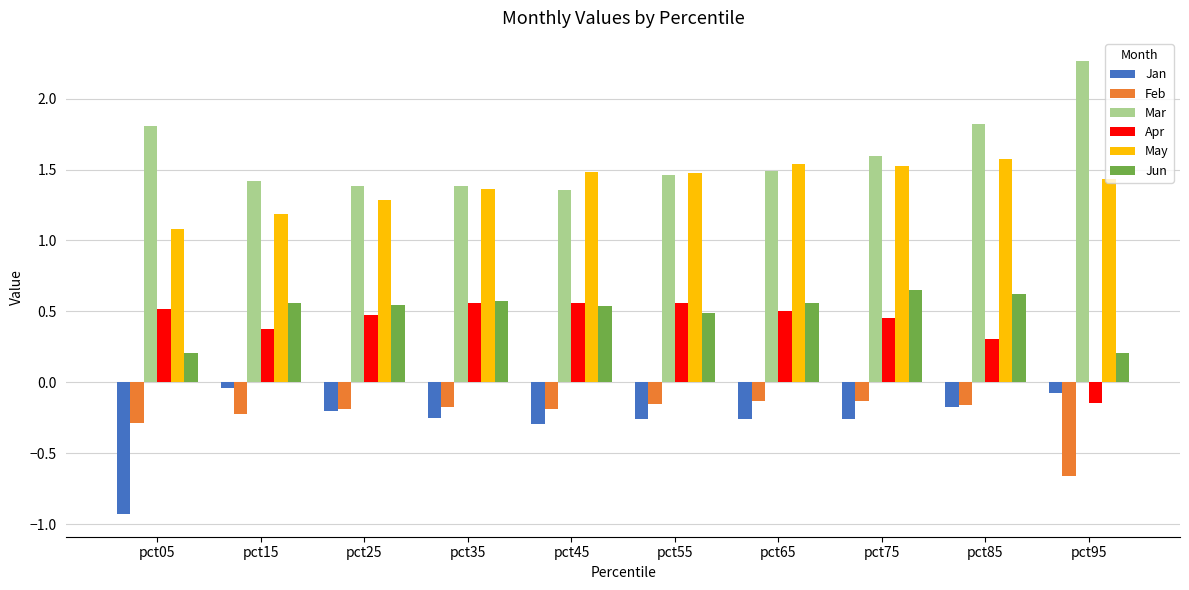

Does the chart contain stacked bars?

No